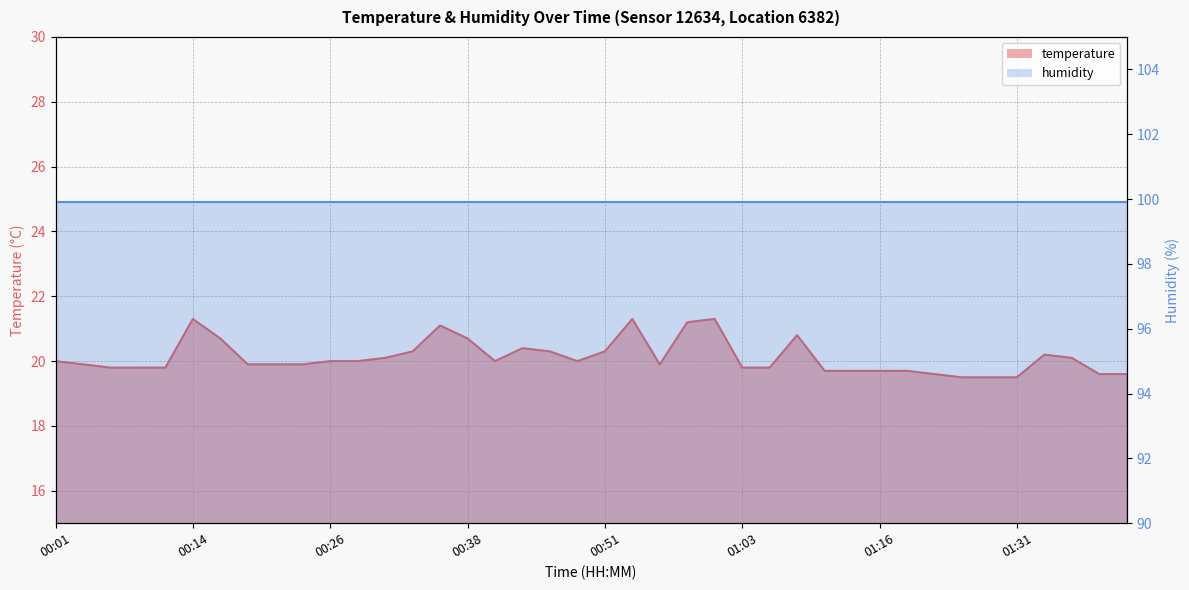

What value does the data have at 01:01?

21.3